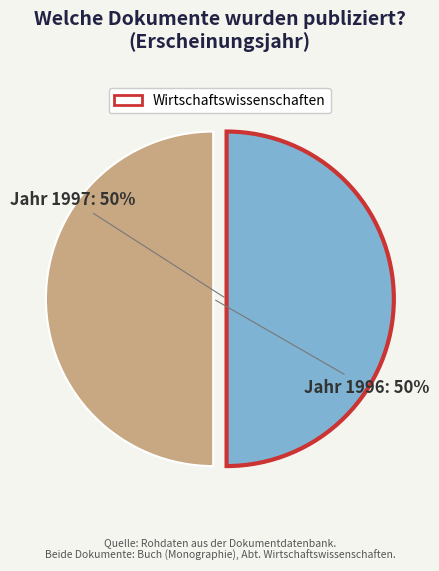

Is it true that Jahr 1996 is 50% of the pie?

True